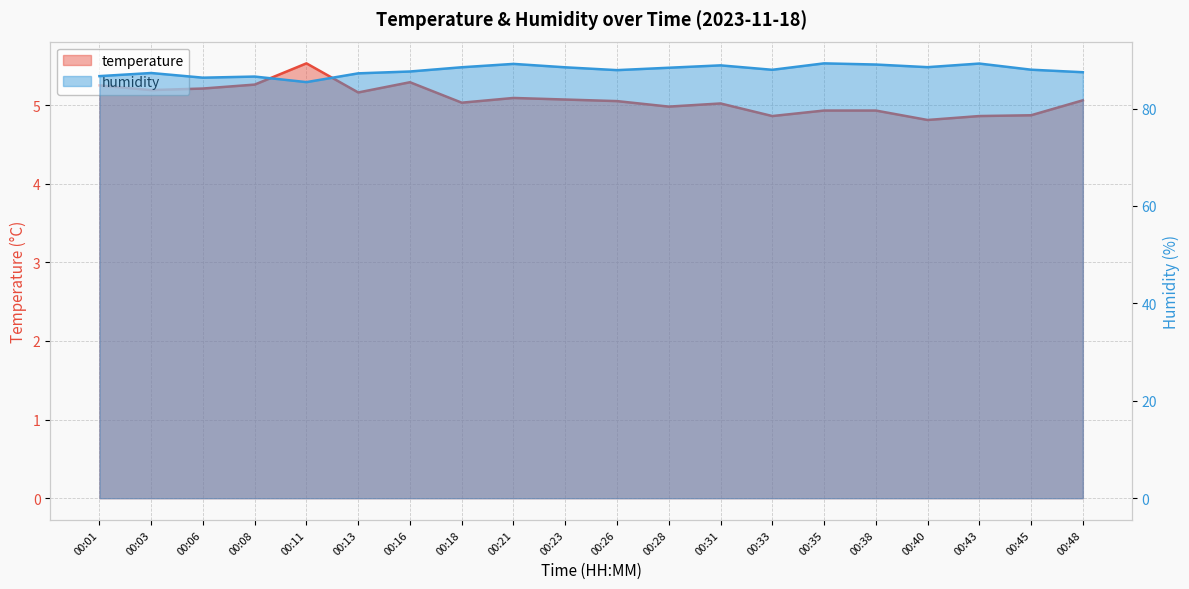

What is the difference between the second highest and second lowest values in the temperature series?

0.4